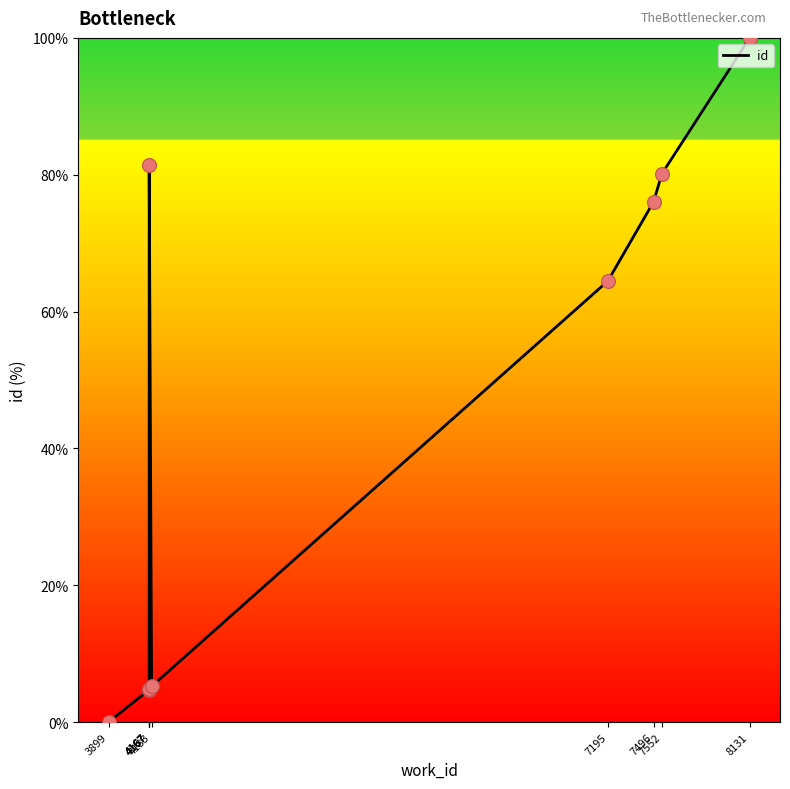

Which has a higher value, 4167 or 7552?

7552